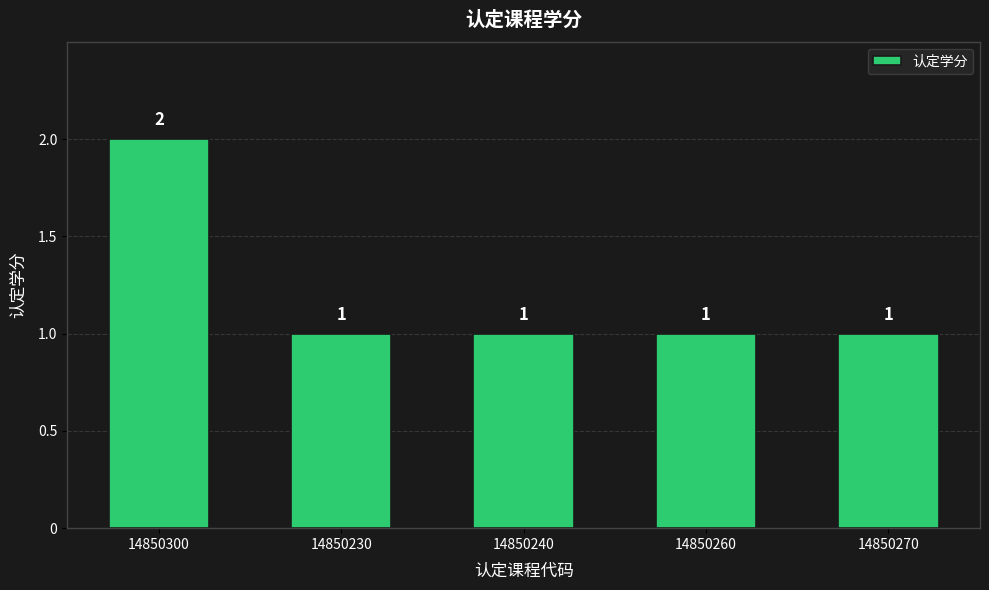

What is the sum of the values at 14850260 and 14850270?

2